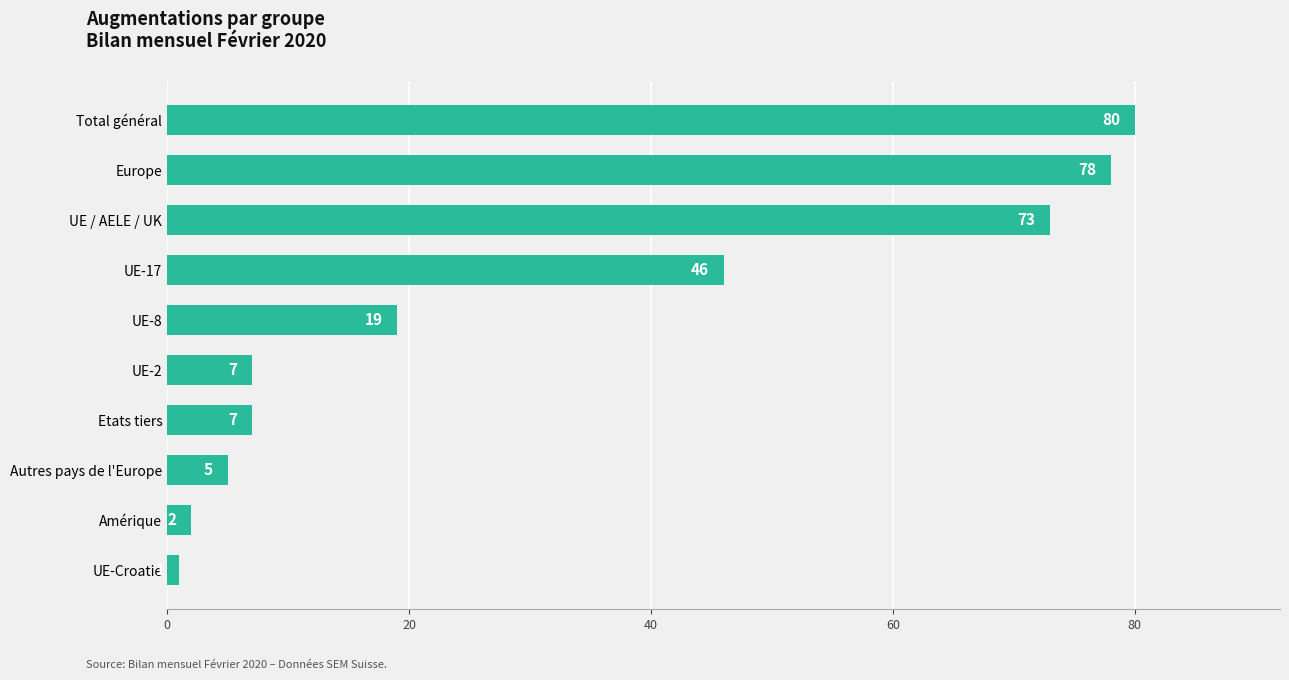

How many data points are less than 19?

5